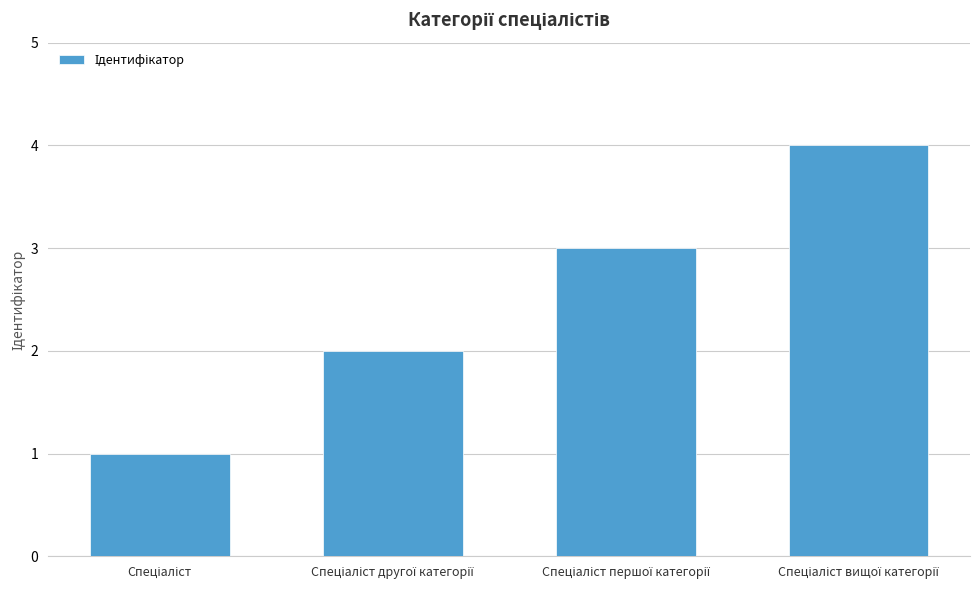

How many data points are less than 3?

2